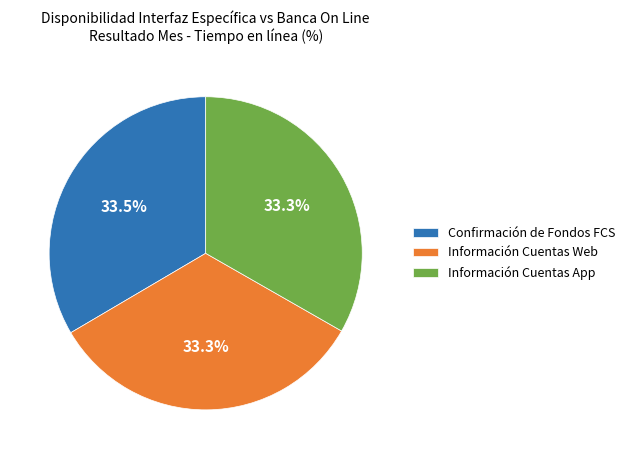

Is it true that Información Cuentas App is 33% of the pie?

True